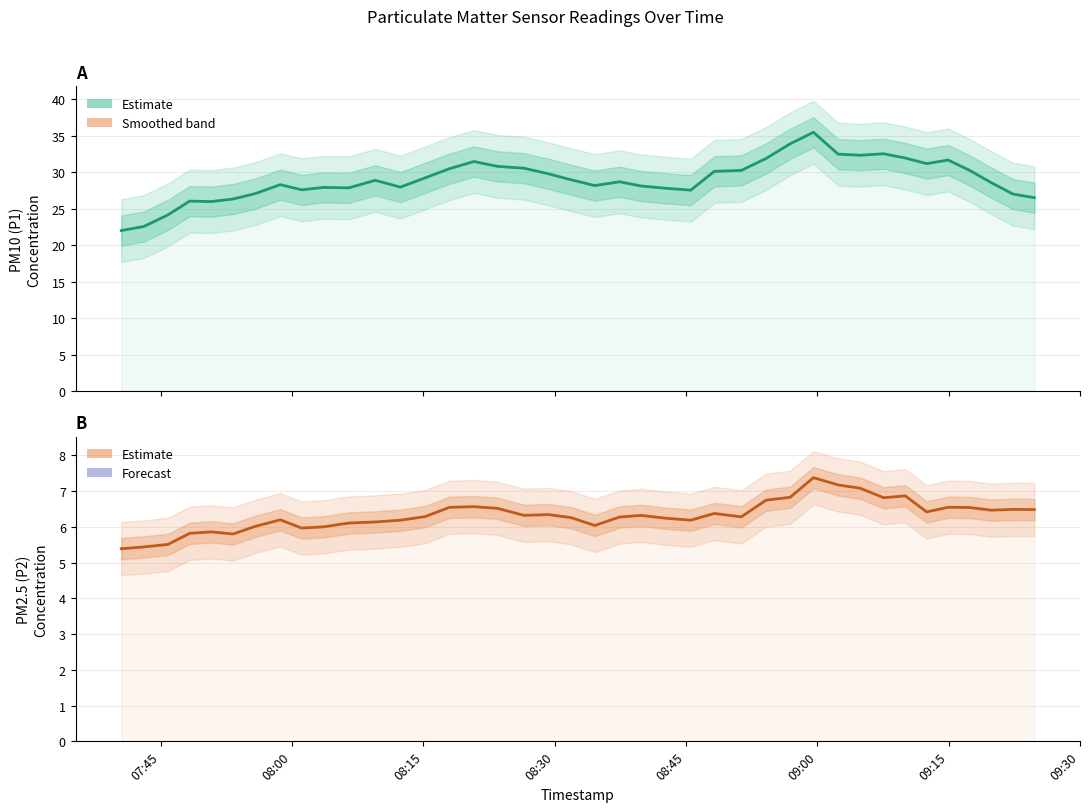

Rank the series by their average value, from highest to lowest.

P1 Estimate, P2 Estimate